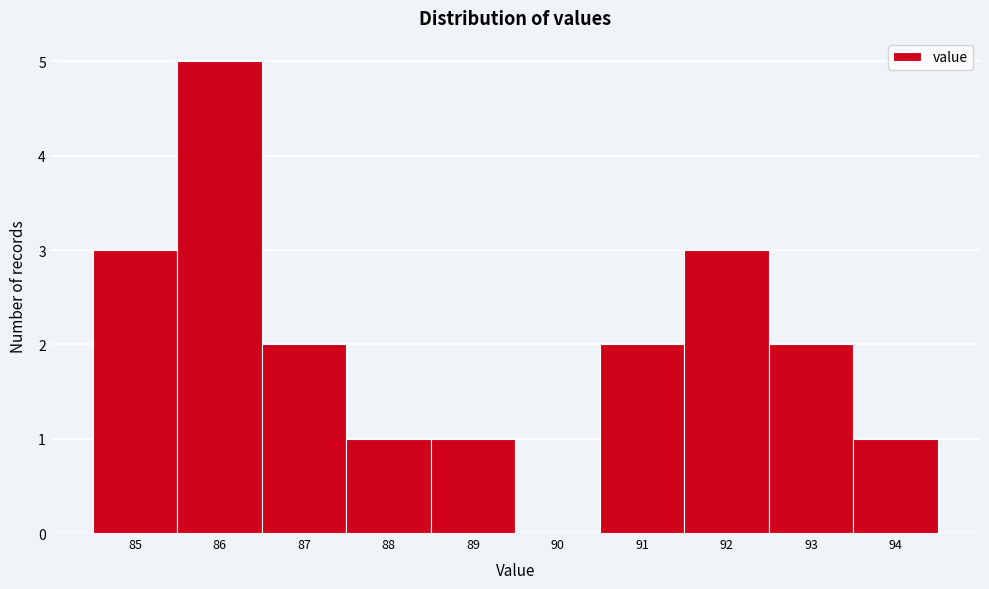

Reading left to right, list every bar in this chart as the range it spans on the x-axis followed by its height. The values are not printed on the chart, so give them approximately, as read against the axis.

84.5 to 85.5: 3
85.5 to 86.5: 5
86.5 to 87.5: 2
87.5 to 88.5: 1
88.5 to 89.5: 1
89.5 to 90.5: 0
90.5 to 91.5: 2
91.5 to 92.5: 3
92.5 to 93.5: 2
93.5 to 94.5: 1